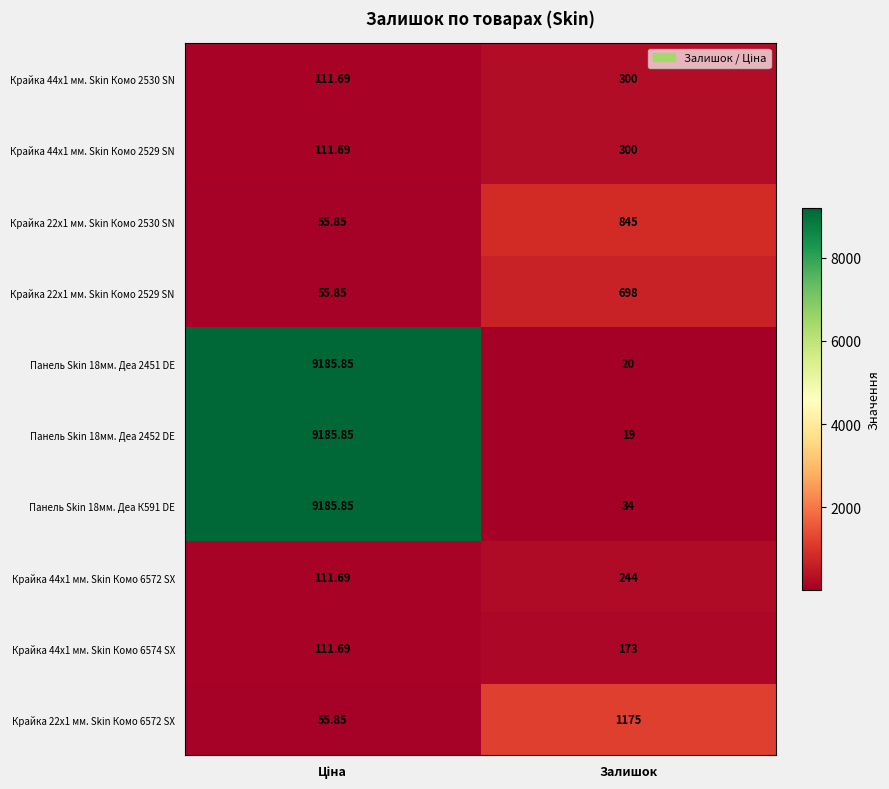

At which category does the chart reach its minimum across all series?

Залишок